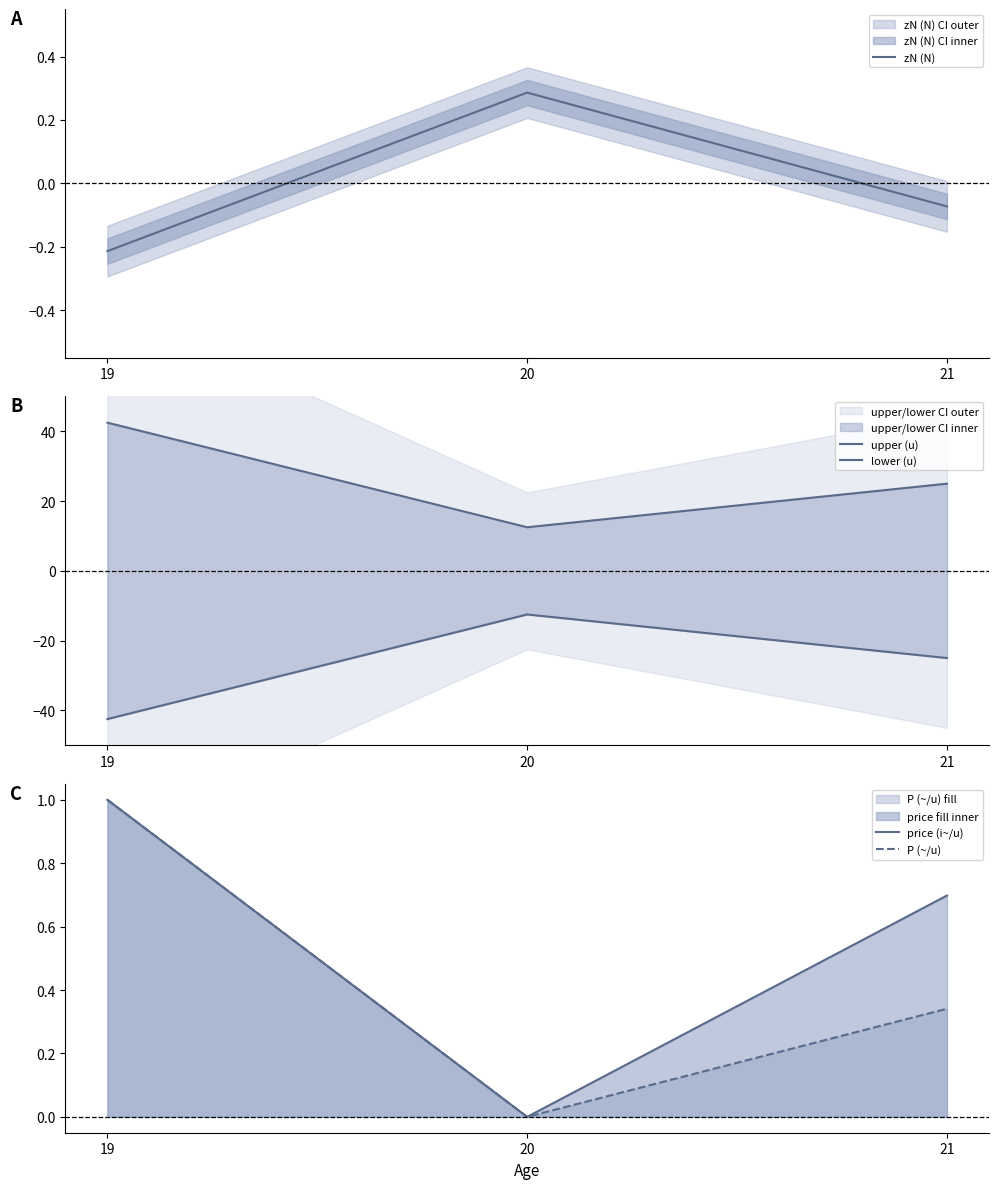

List the series in order of their peak value, lowest first.

lower (u), zN (N), price (i~/u), P (~/u), upper (u)